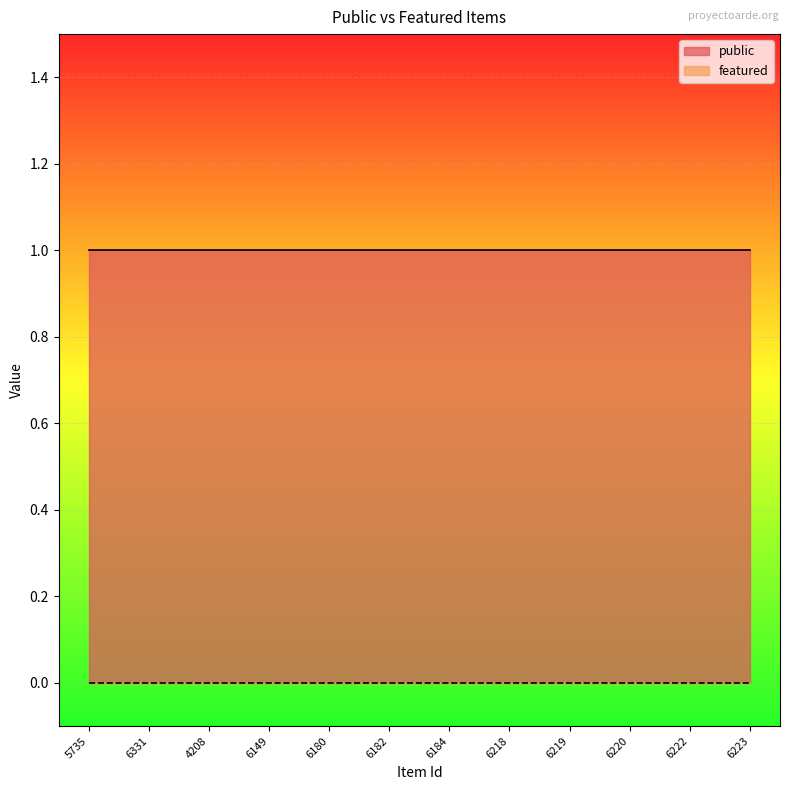

How many lines are shown in the chart?

2